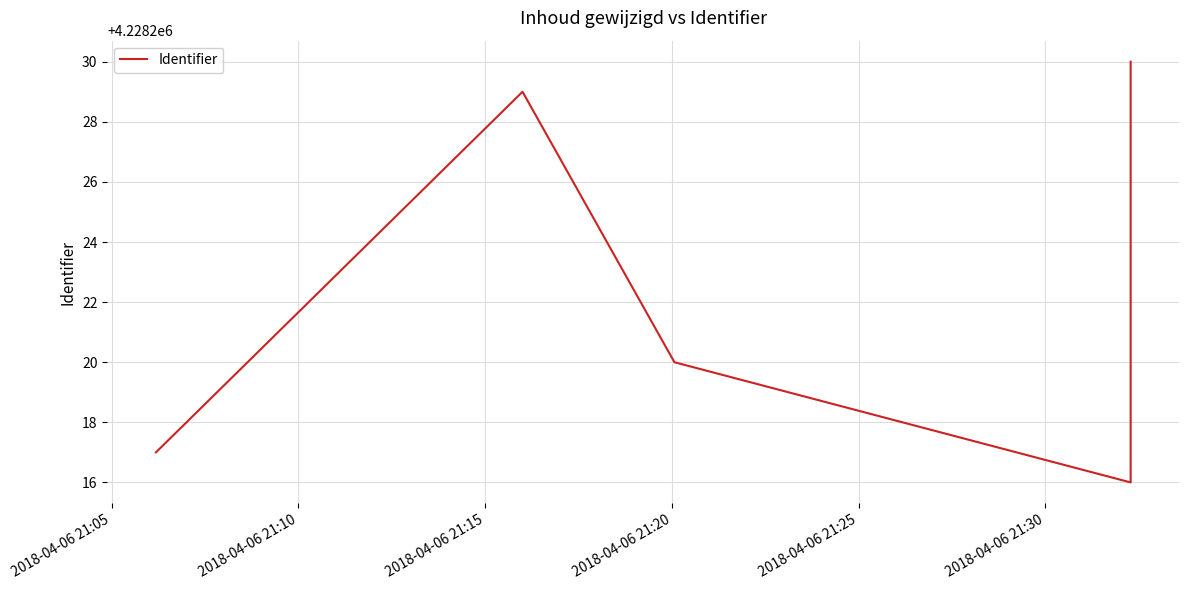

True or false: the data shows 5960615 at 2018-04-06 21:25.

False